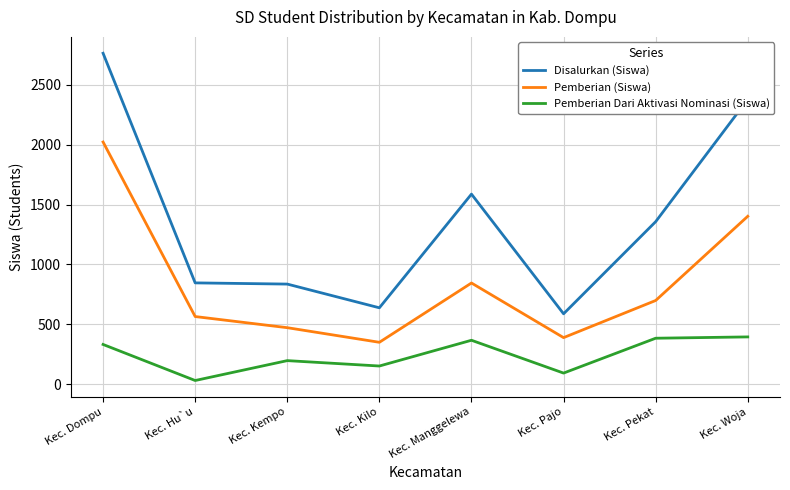

At how many categories does at least one series exceed 2284?

2